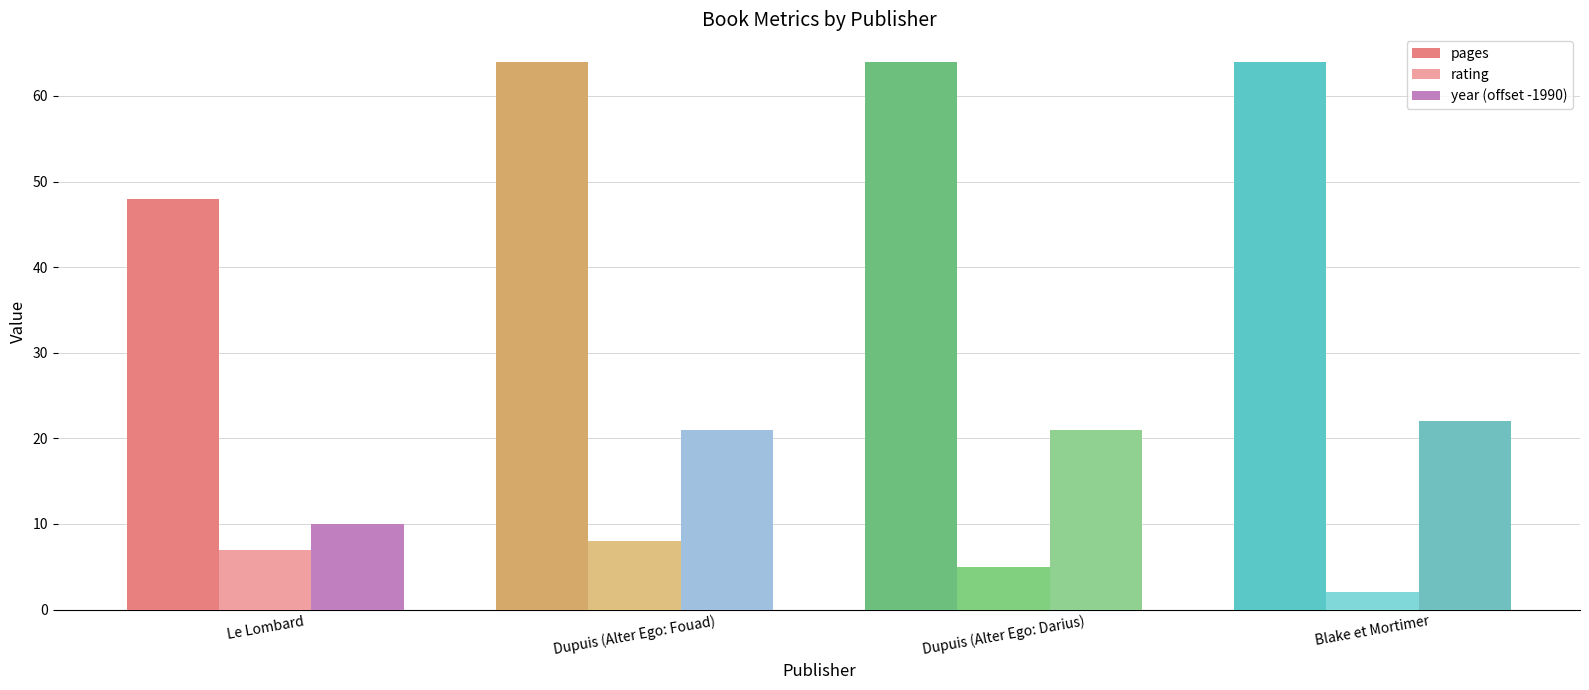

The value of year (offset -1990) at Le Lombard is 2. True or false?

False